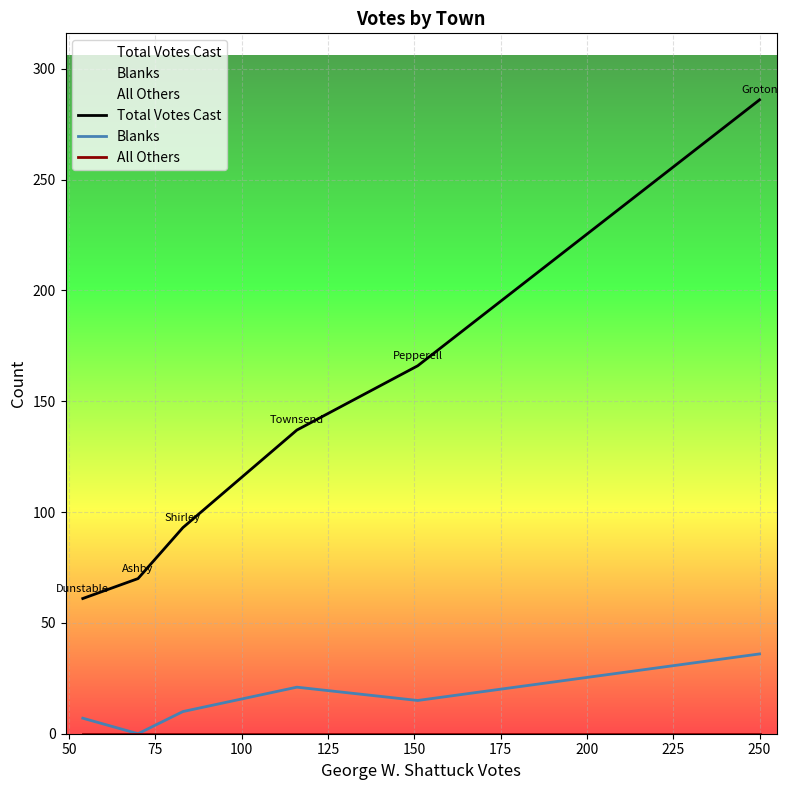

What is the maximum value shown in the chart?

286